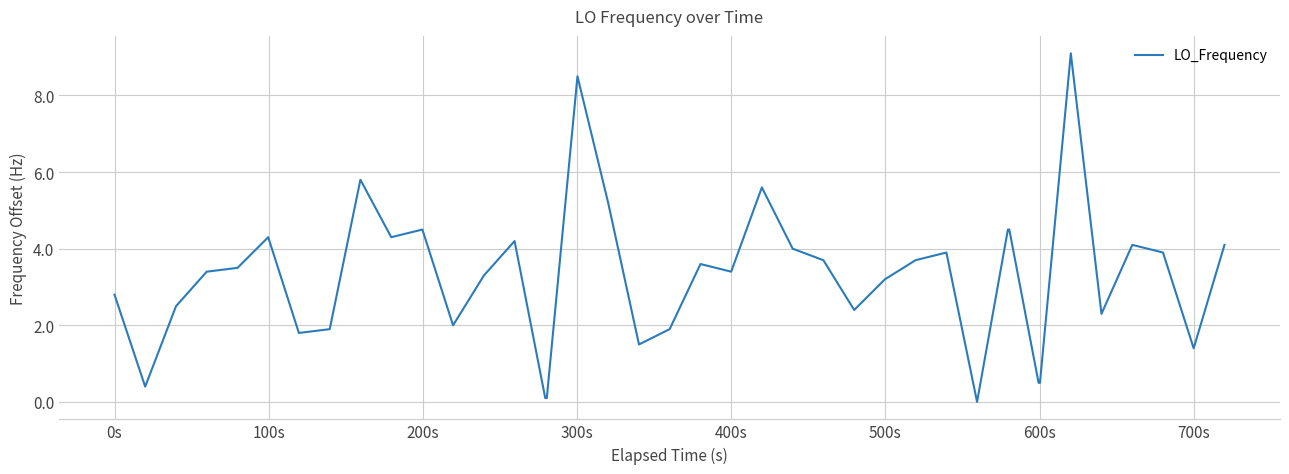

What is the difference between the maximum and minimum values?

9.1